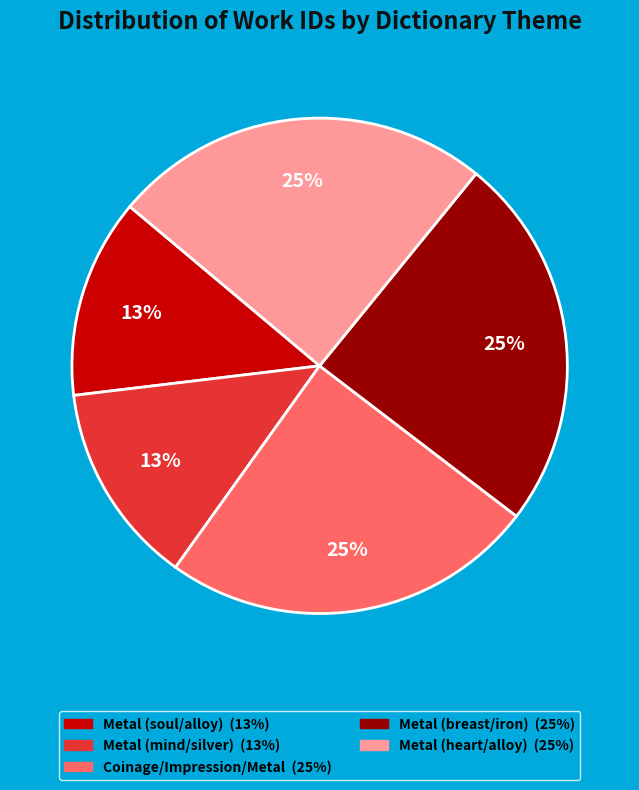

Does any single category account for the majority?

No